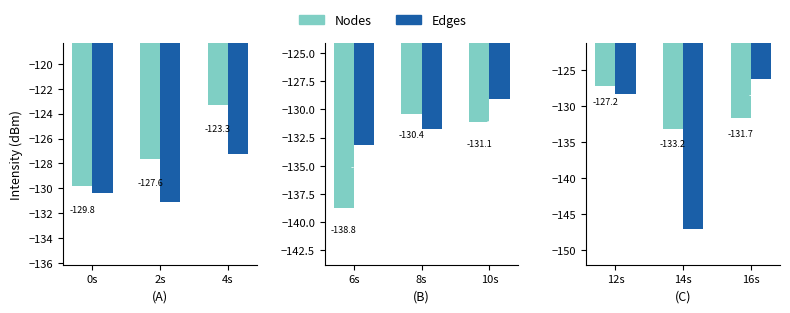

At which label does Edges first exceed -128?

16s